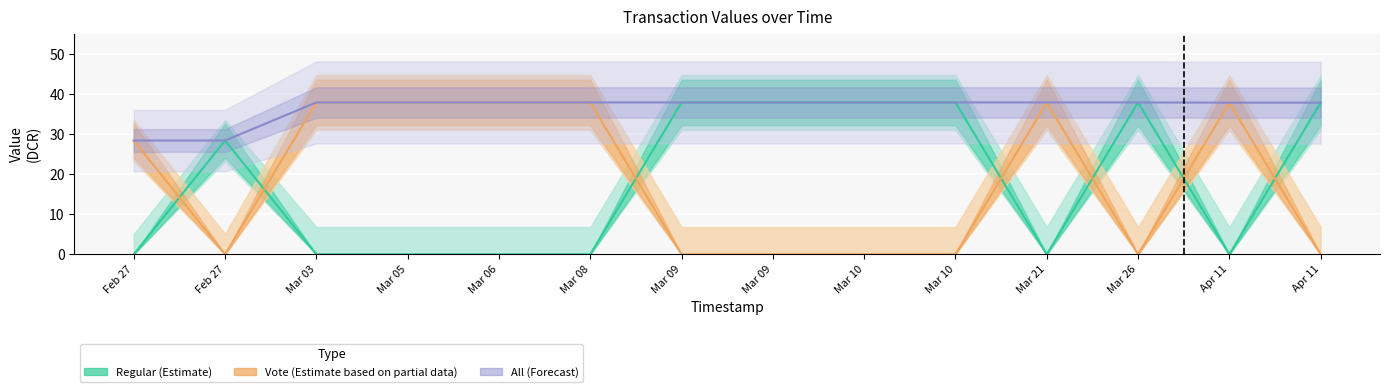

At which label does Vote (Estimate partial) reach its minimum?

Feb 27